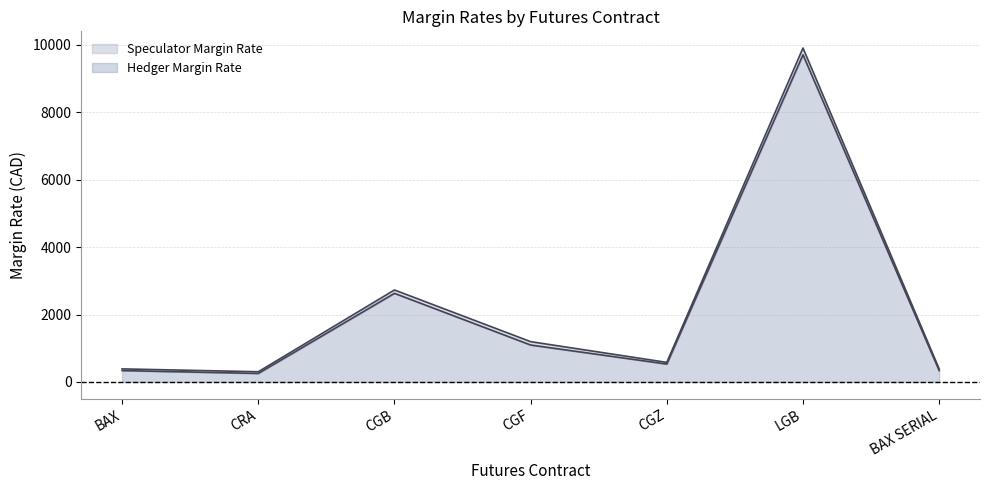

Which has a higher value, BAX or BAX SERIAL?

BAX